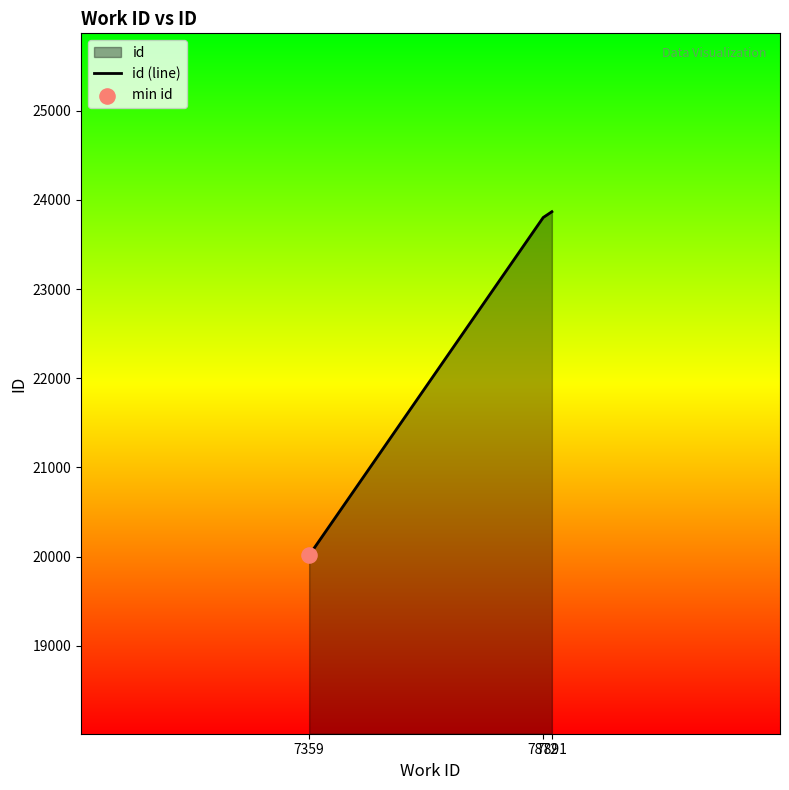

What is the change in value from 7872 to 7891?

+64.8